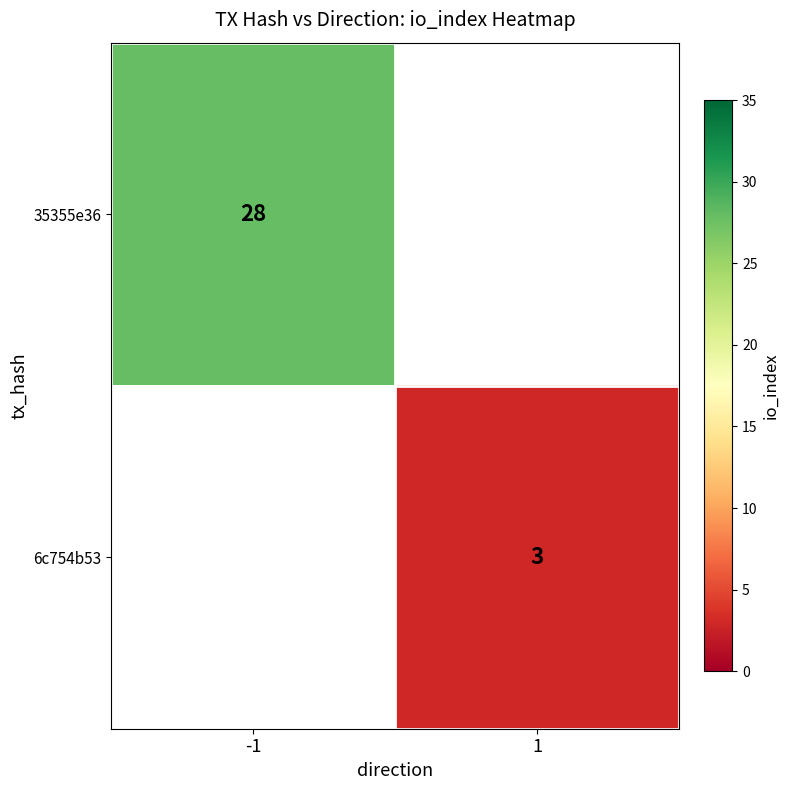

Is the value of 35355e36 at -1 greater than the value of 6c754b53 at 1?

Yes